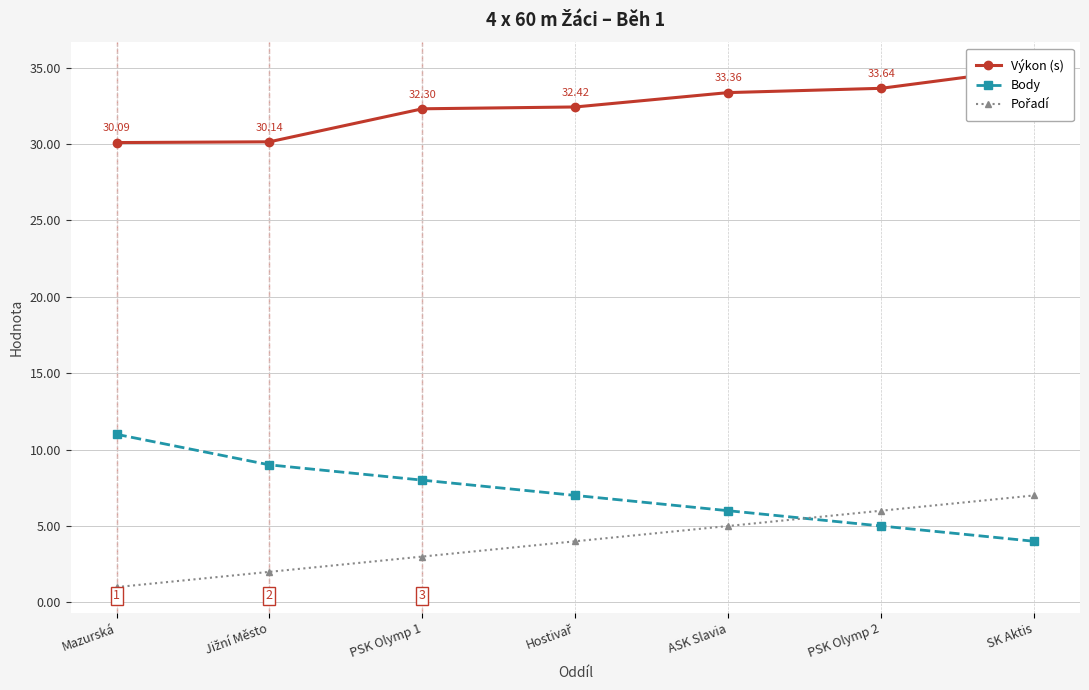

Is the value of Pořadí at ASK Slavia greater than the value of Výkon (s) at PSK Olymp 1?

No